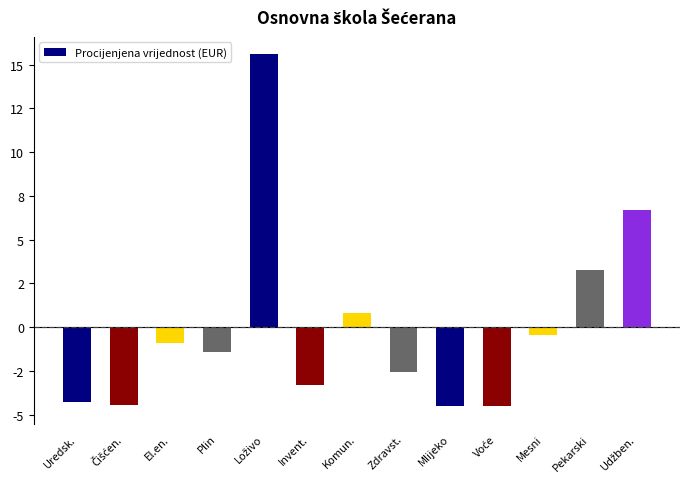

Are the bars horizontal?

No